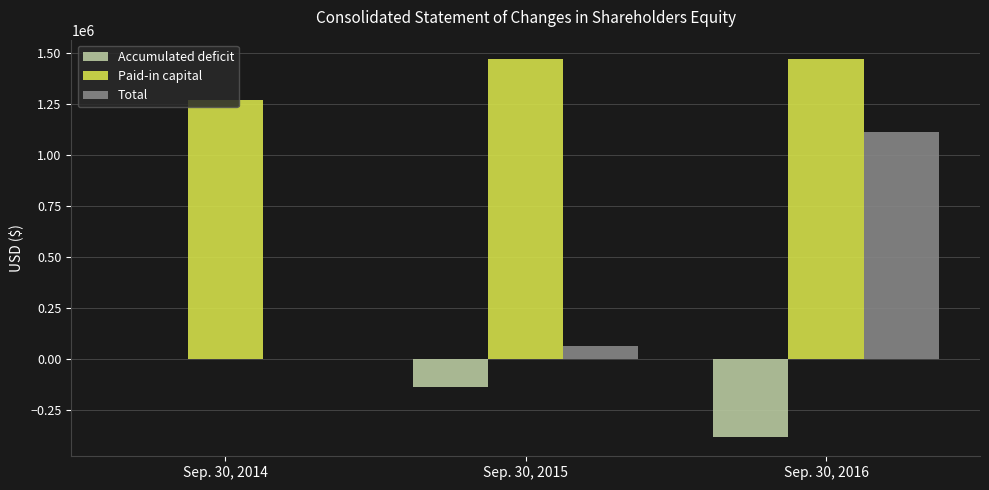

The value of Accumulated deficit at Sep. 30, 2016 is -385852. True or false?

True